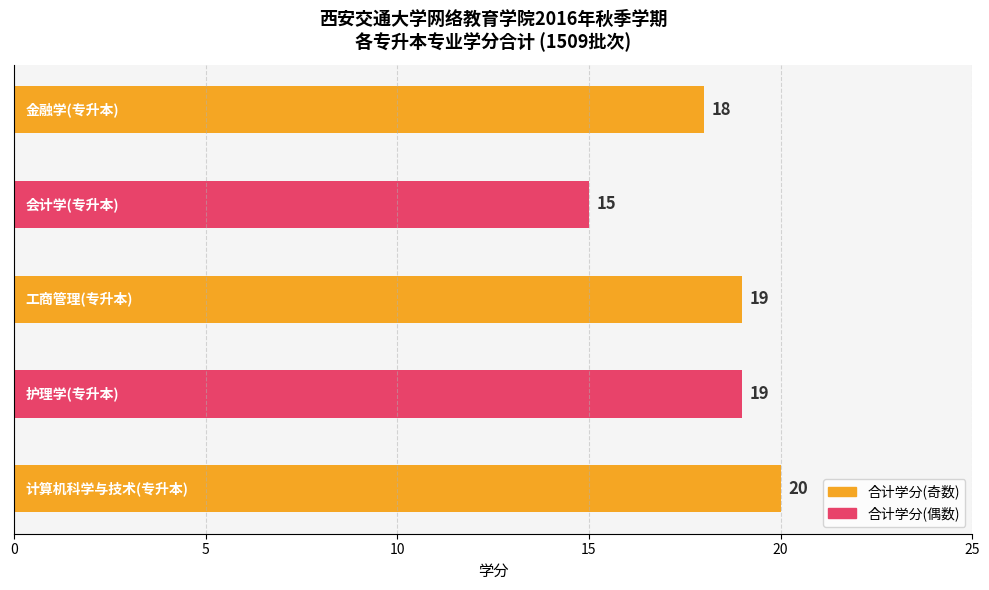

What is the difference between the maximum and minimum values?

5